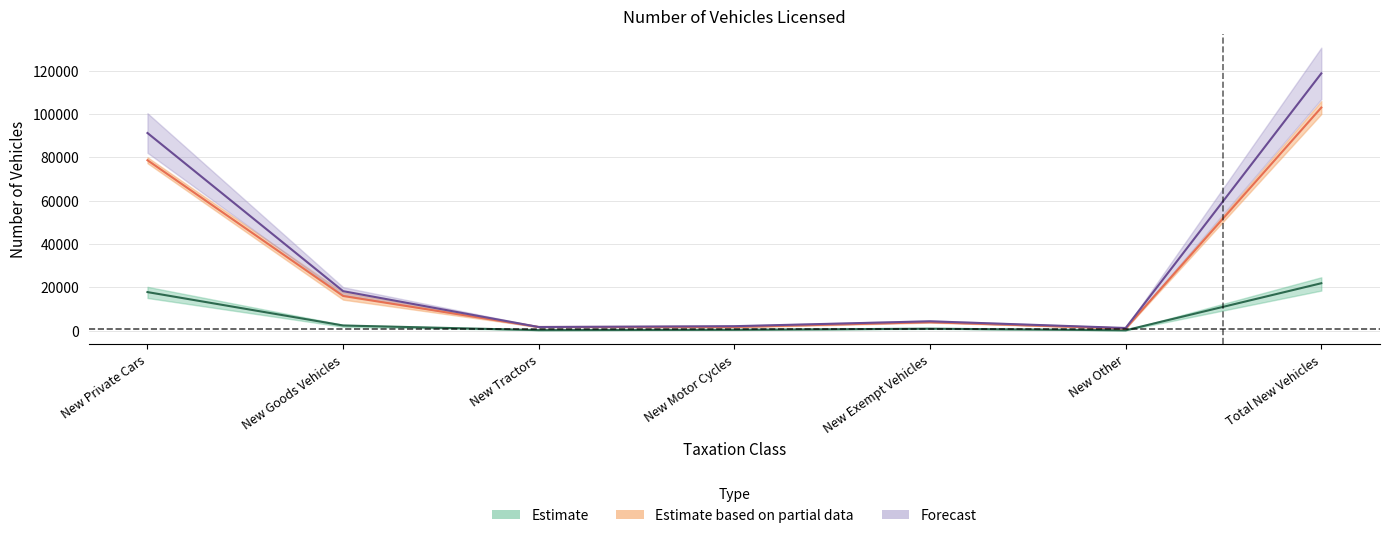

At which category does July 2021 reach its first local valley?

New Tractors